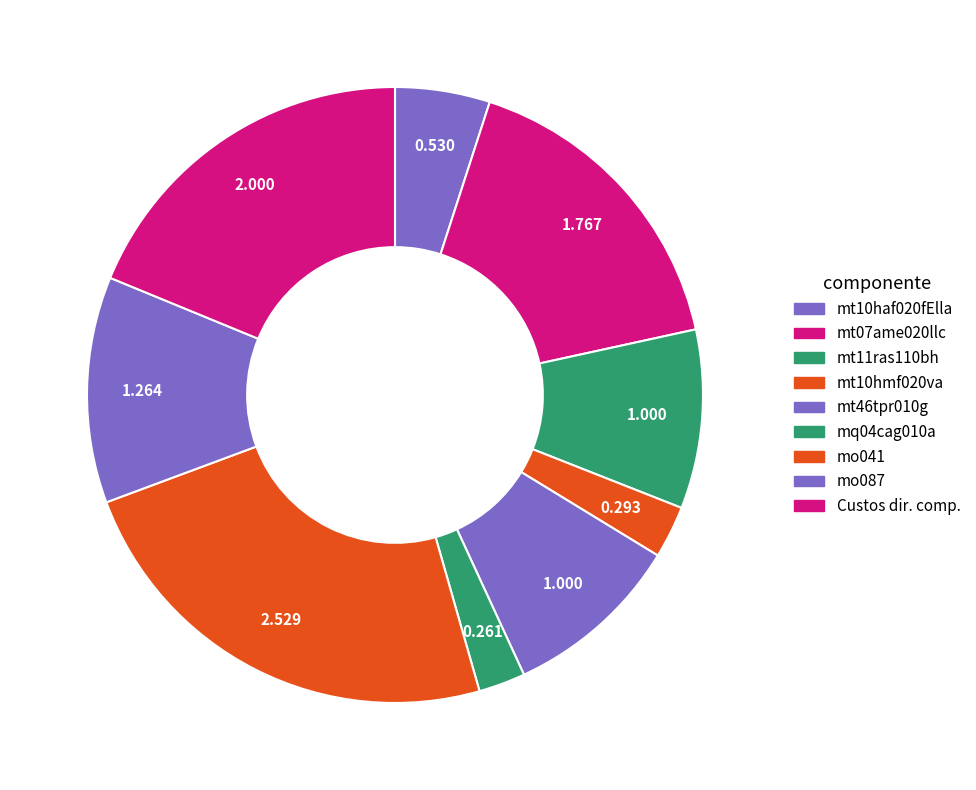

How many segments does this pie chart have?

9